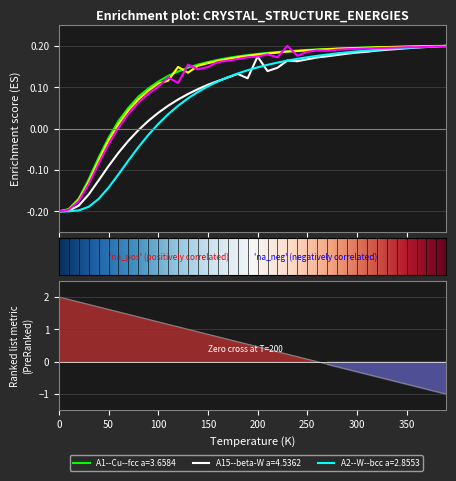

How many values in A2--W--bcc a=2.8553 are below zero?

10